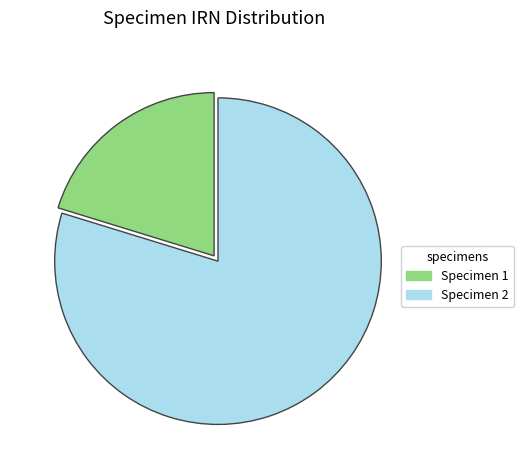

Does any single category account for the majority?

Yes